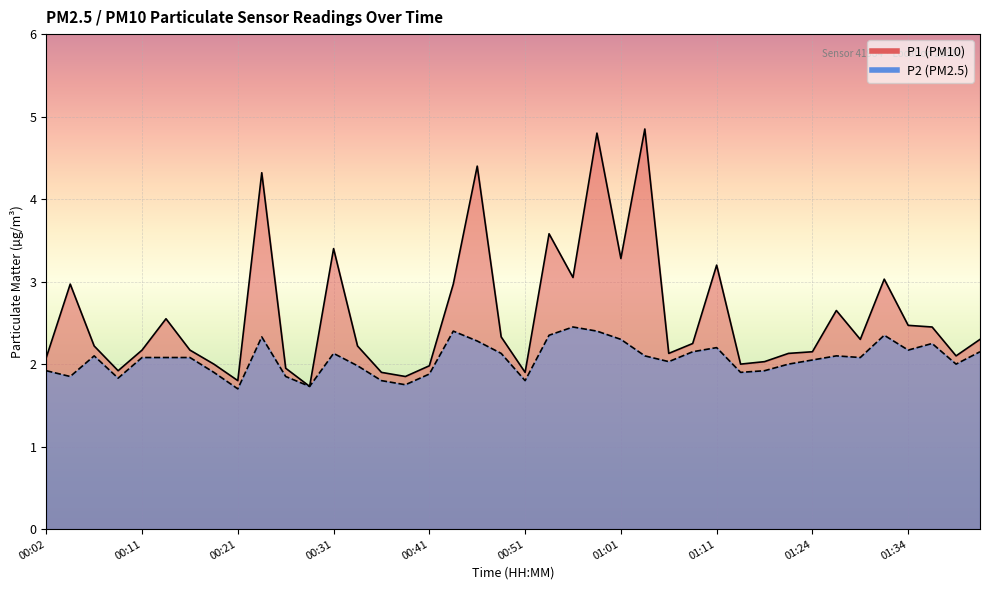

What is the minimum value shown in the chart?

1.7